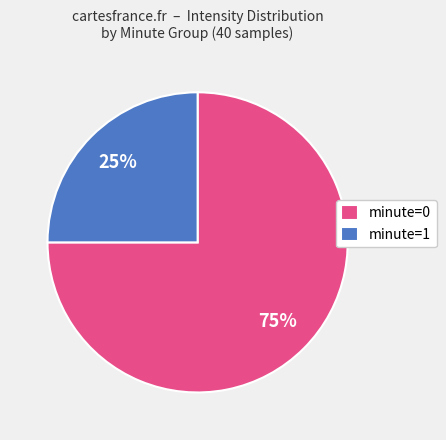

Does any single category account for the majority?

Yes